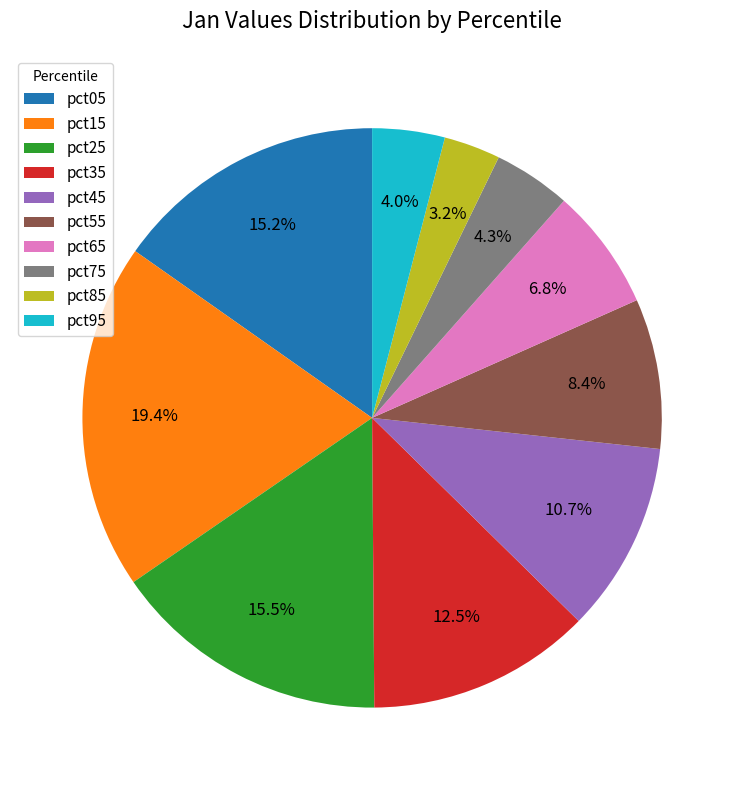

How many segments does this pie chart have?

10